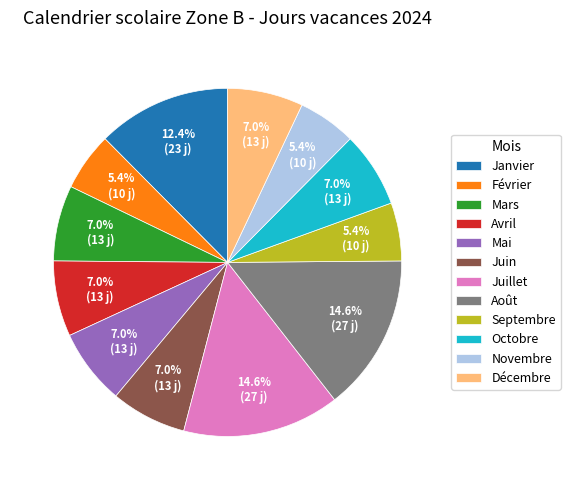

Is there any slice that represents more than half of the pie?

No